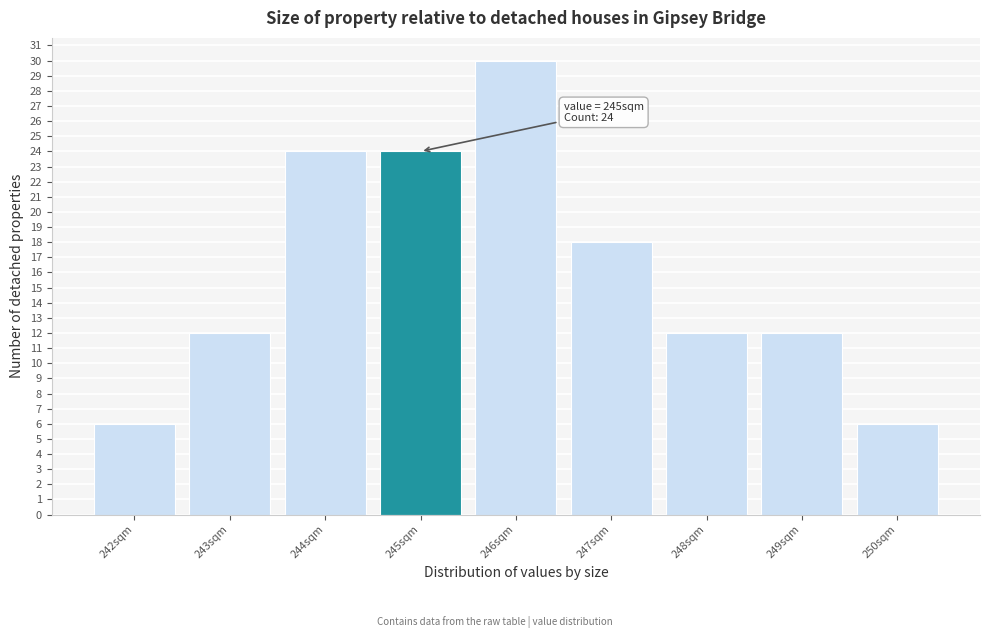

Which range on the x-axis has the tallest bar?

245.5 to 246.5